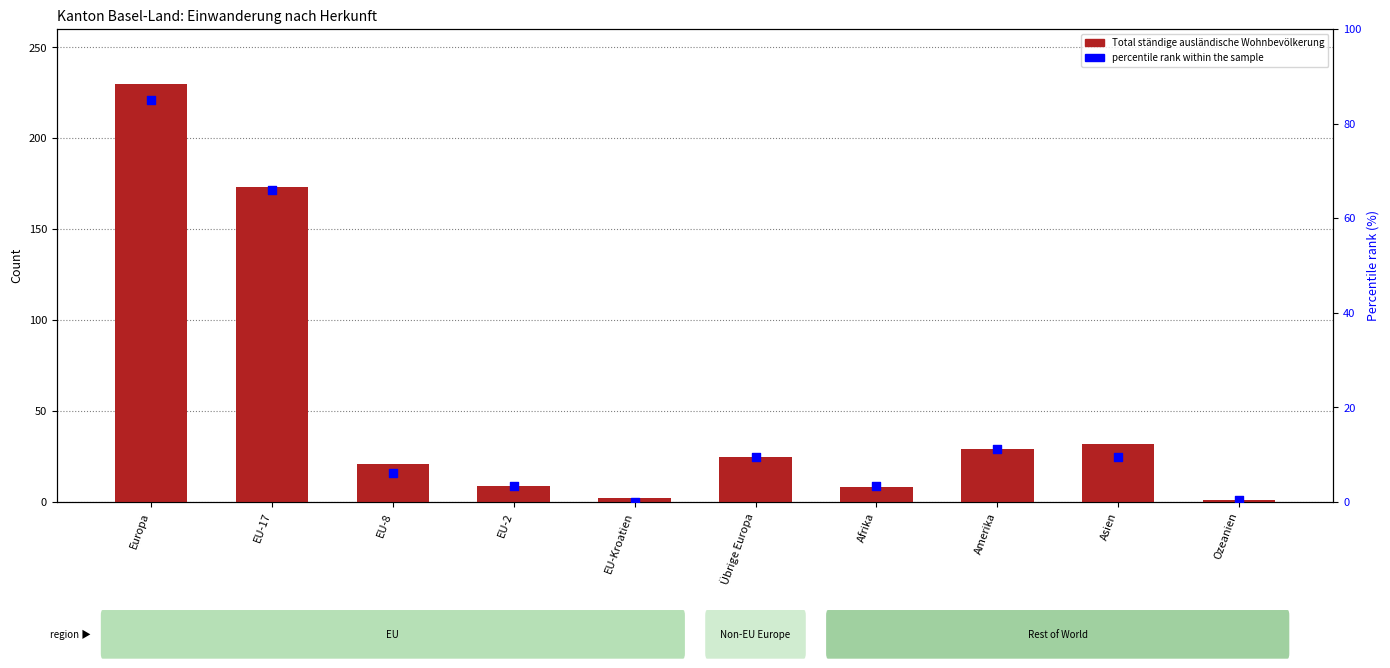

Which series has the largest total across all categories?

Total ständige